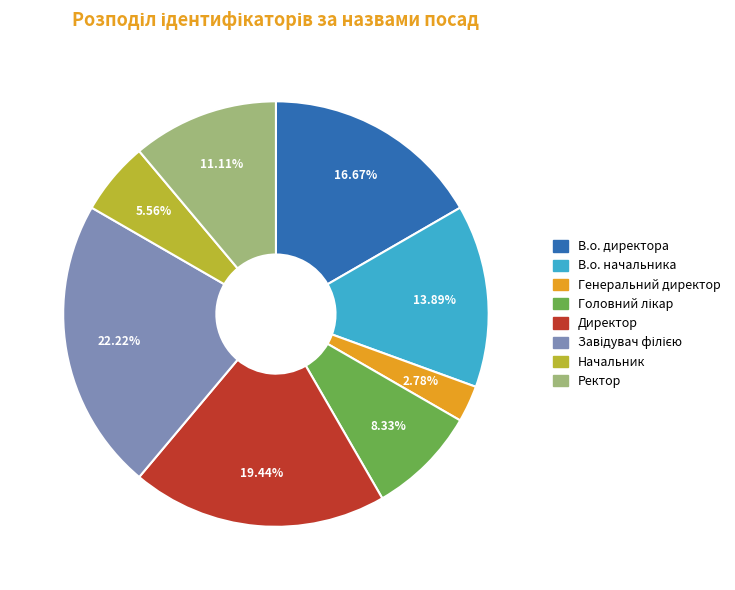

What is the smallest slice in the pie chart?

Генеральний директор